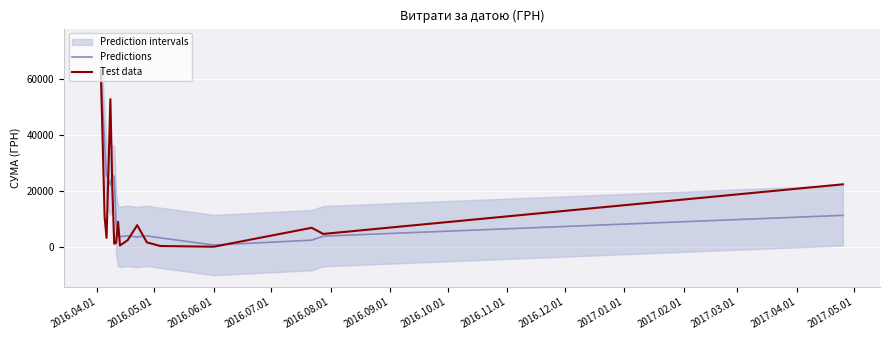

List the series in order of their peak value, highest first.

Predictions, Test data